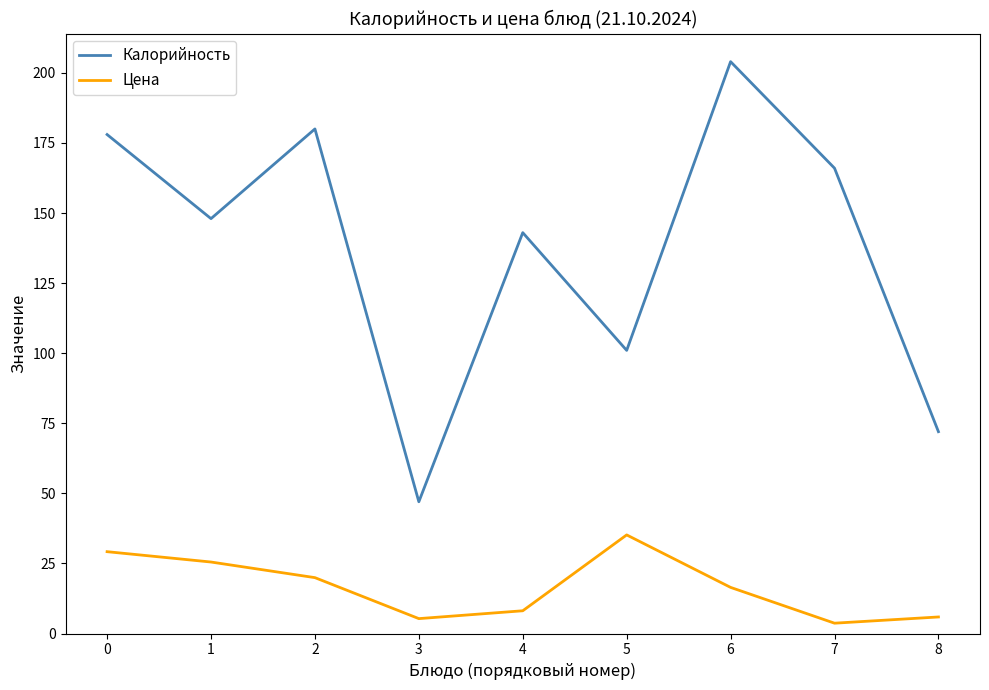

Is it true that Калорийность equals 180.0 at 2?

True